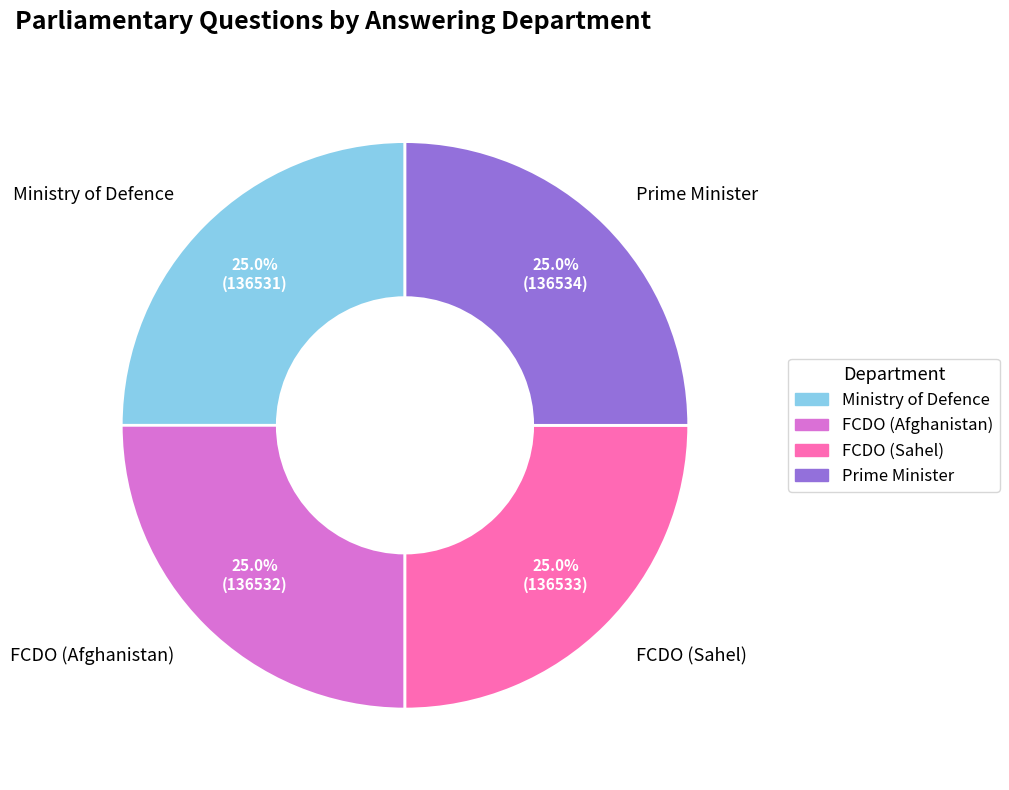

The Prime Minister slice represents 25% of the pie. True or false?

True